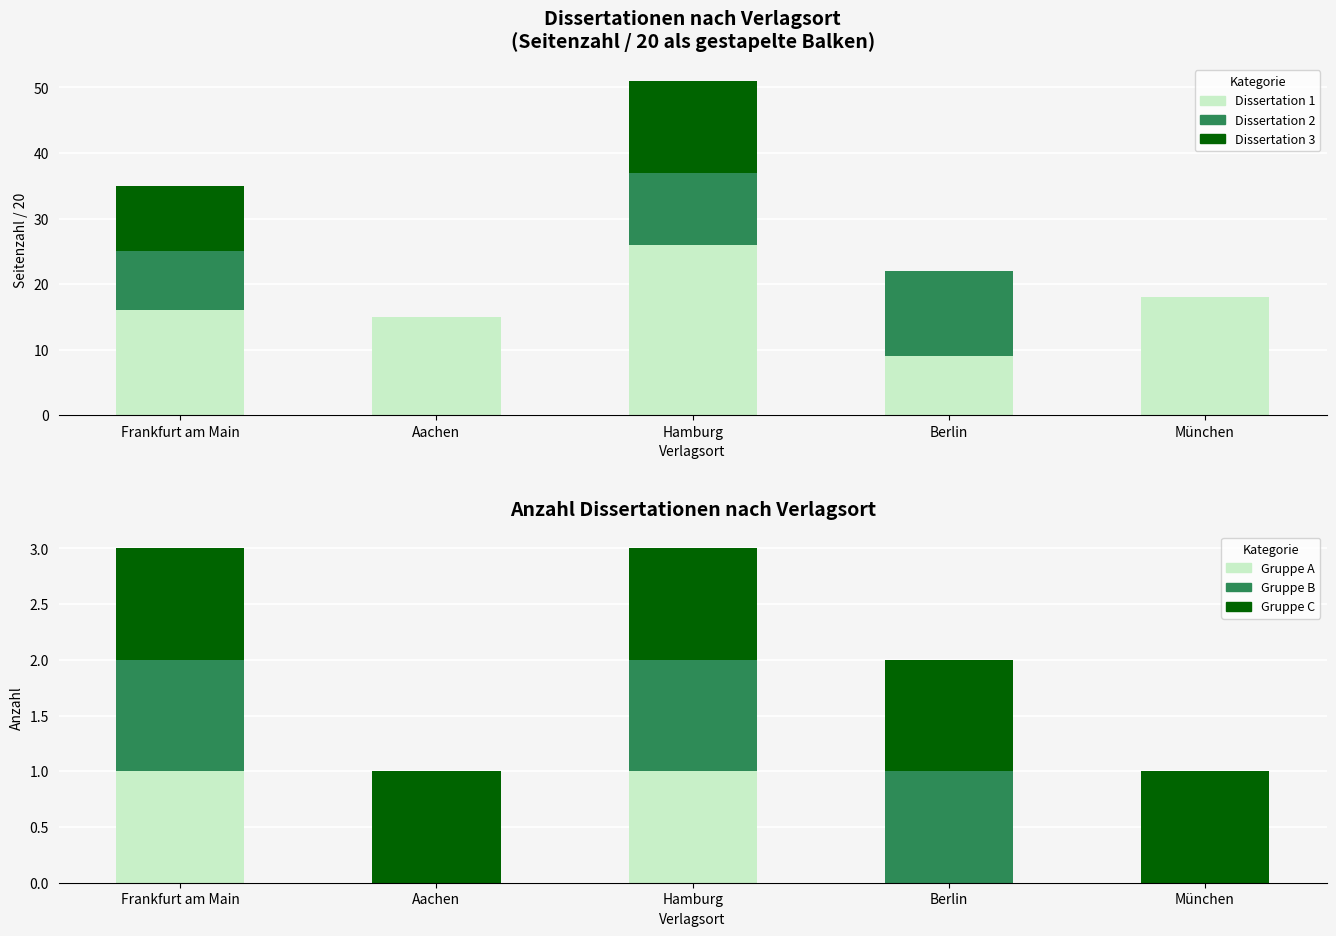

What is the total value across all series at Aachen?

16